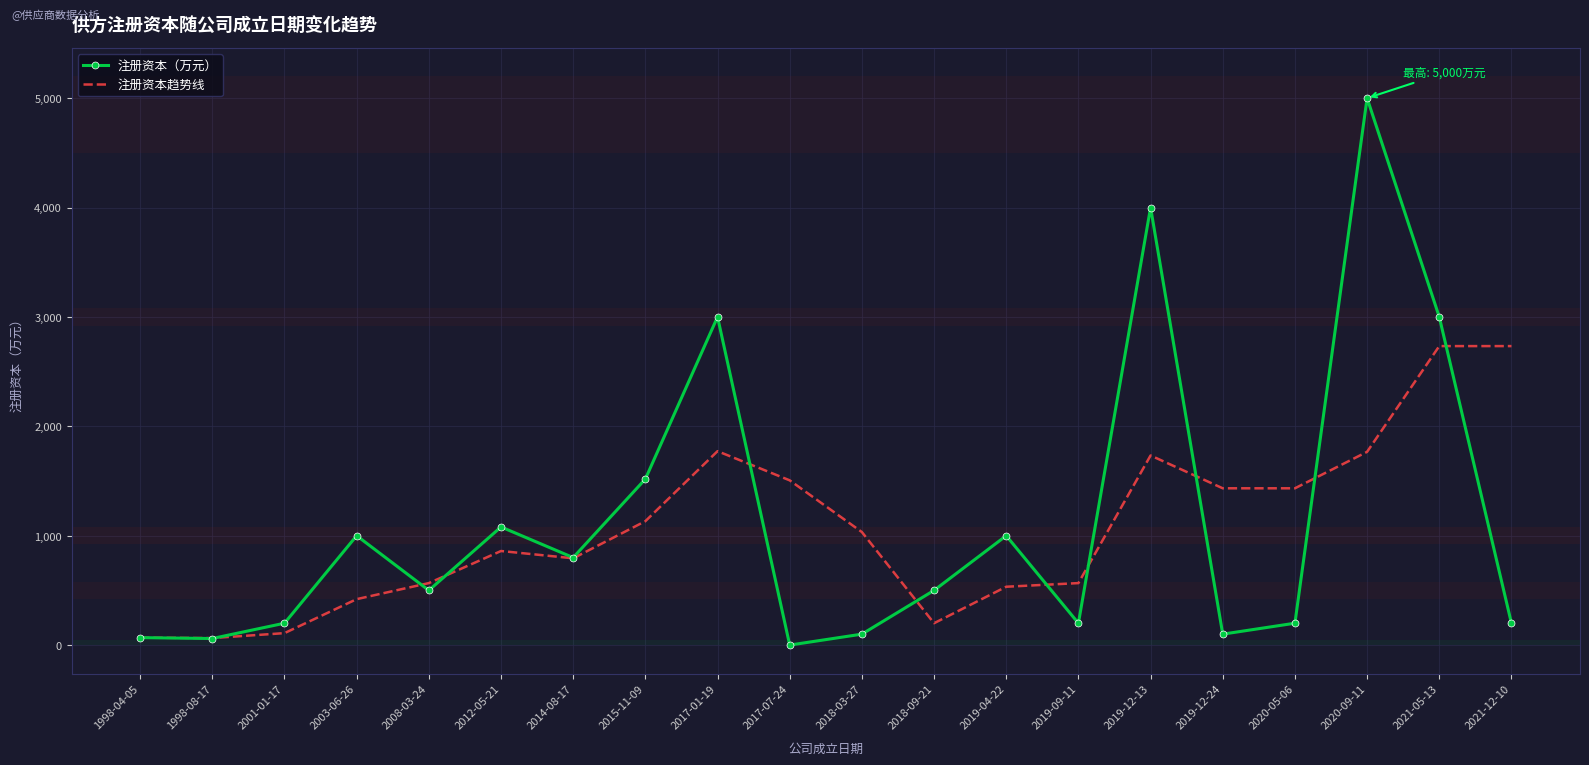

After their last crossing, which series has the higher values: 注册资本（万元） or 注册资本趋势线?

注册资本趋势线